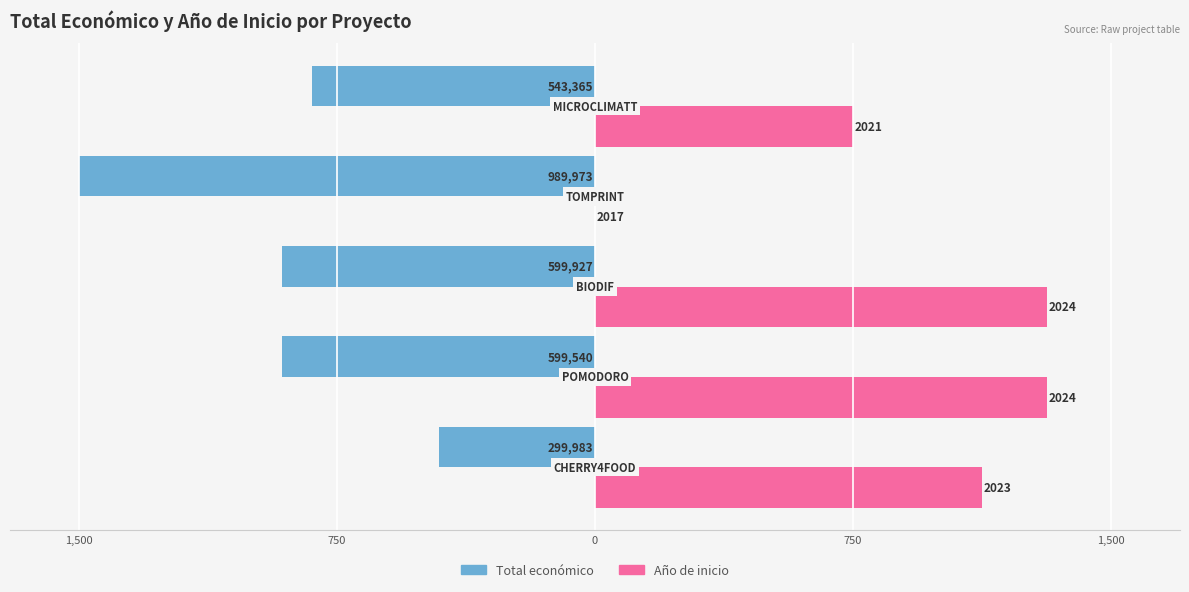

What are all the series names shown in the legend?

Total económico, Año de inicio